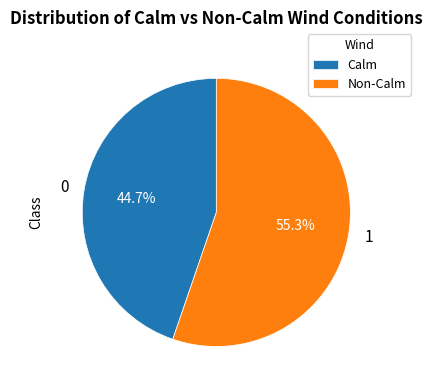

What is the total percentage of Non-Calm and Calm?

100.0%